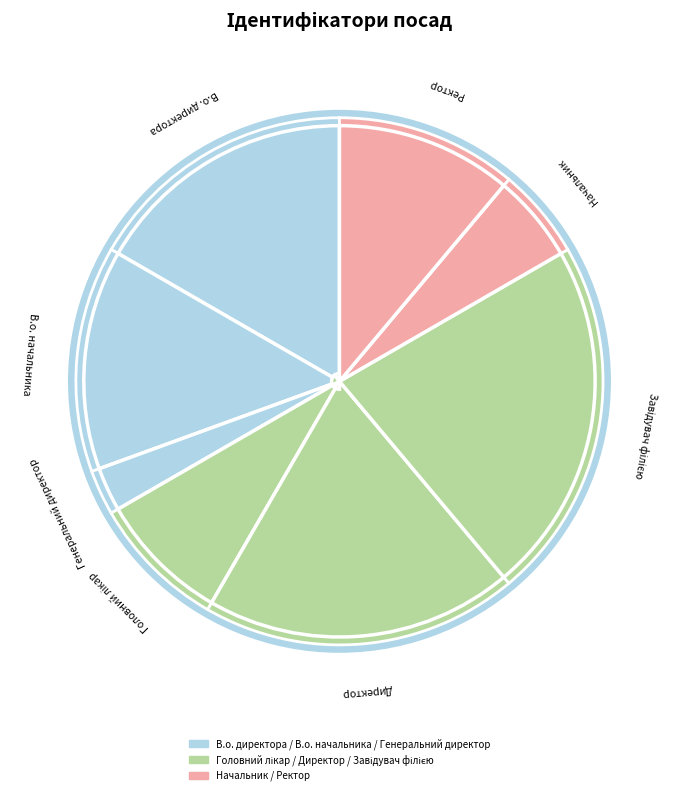

True or false: Ректор accounts for 11% of the total.

True